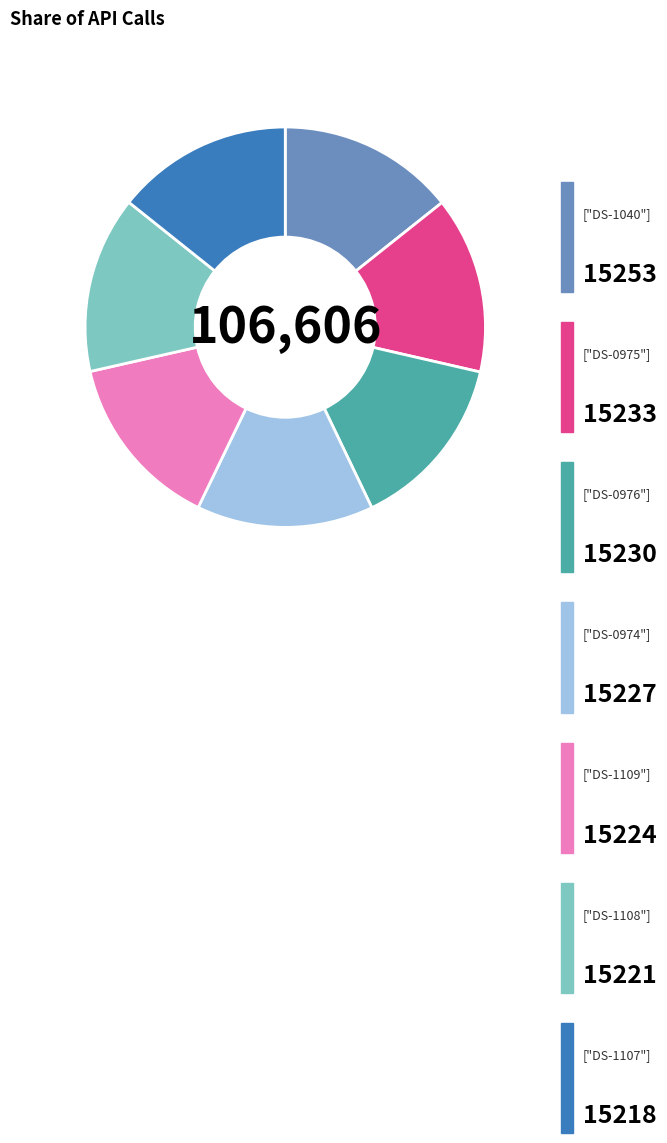

Does any single category account for the majority?

No